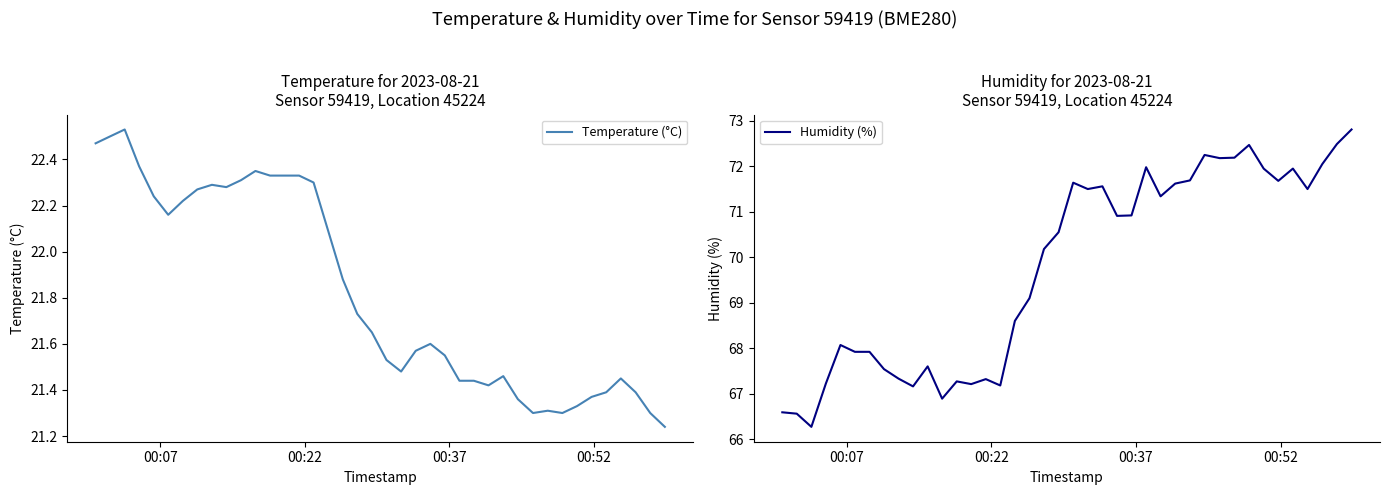

What is the maximum value for Humidity (%)?

72.8